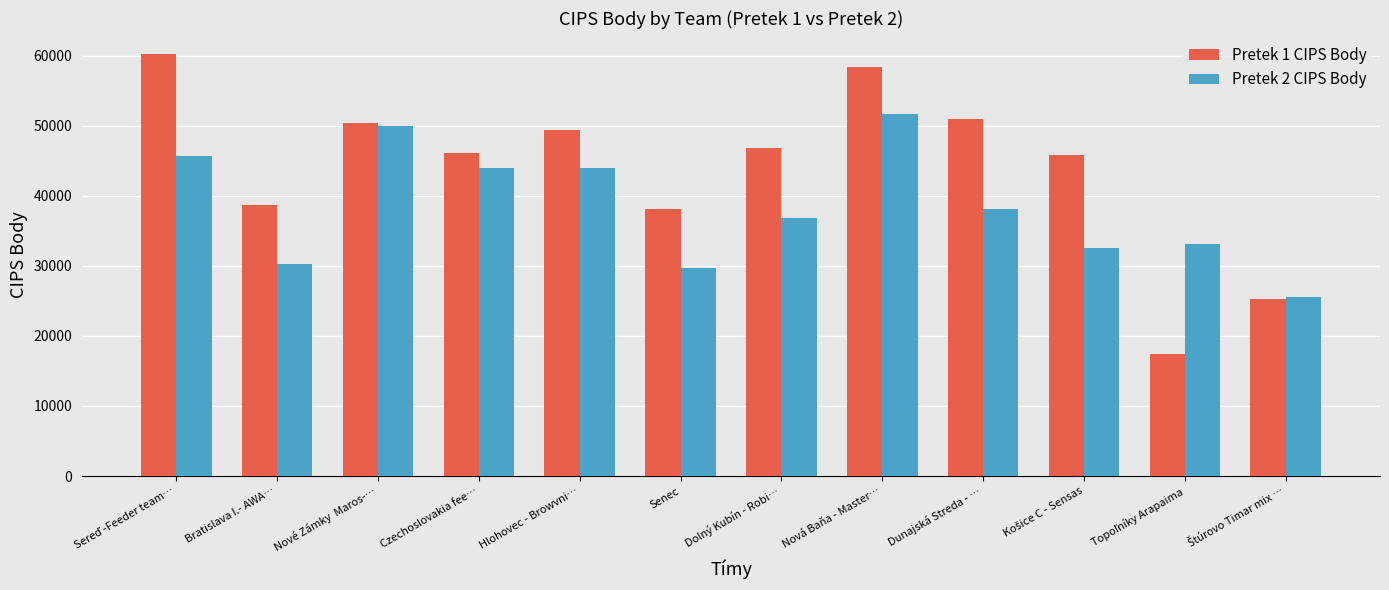

What is the highest value of the Pretek 1 CIPS Body series?

60220